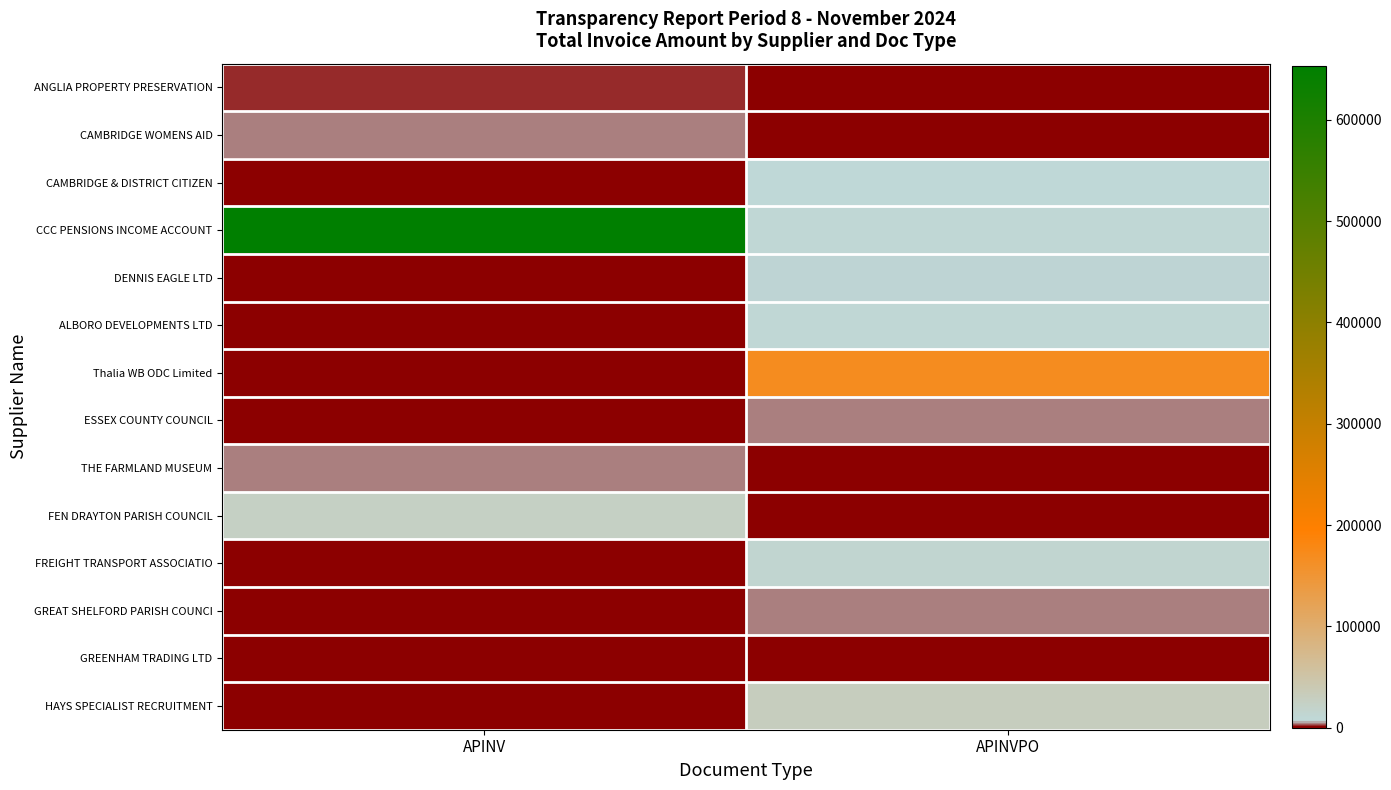

At how many categories does at least one series exceed 647808?

1